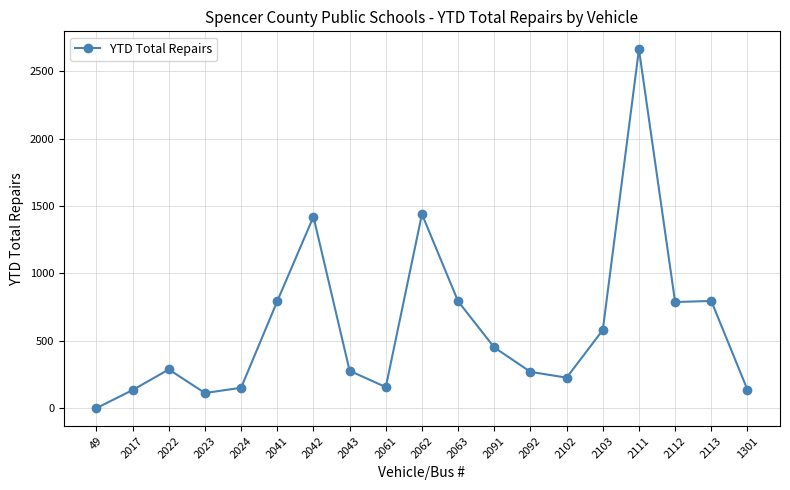

Is it true that the value at 2062 is 1439?

True